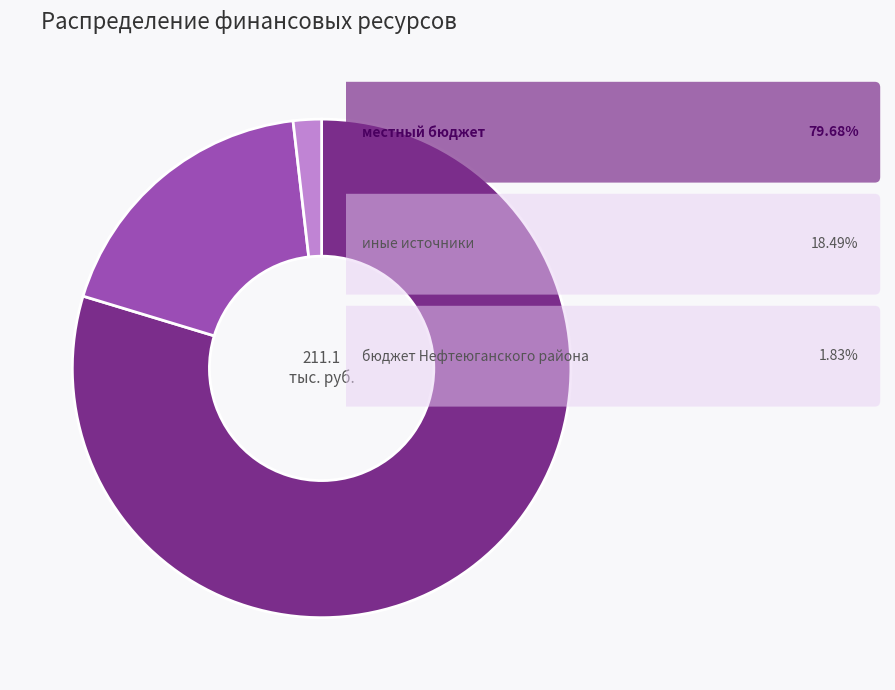

How many segments does this pie chart have?

3